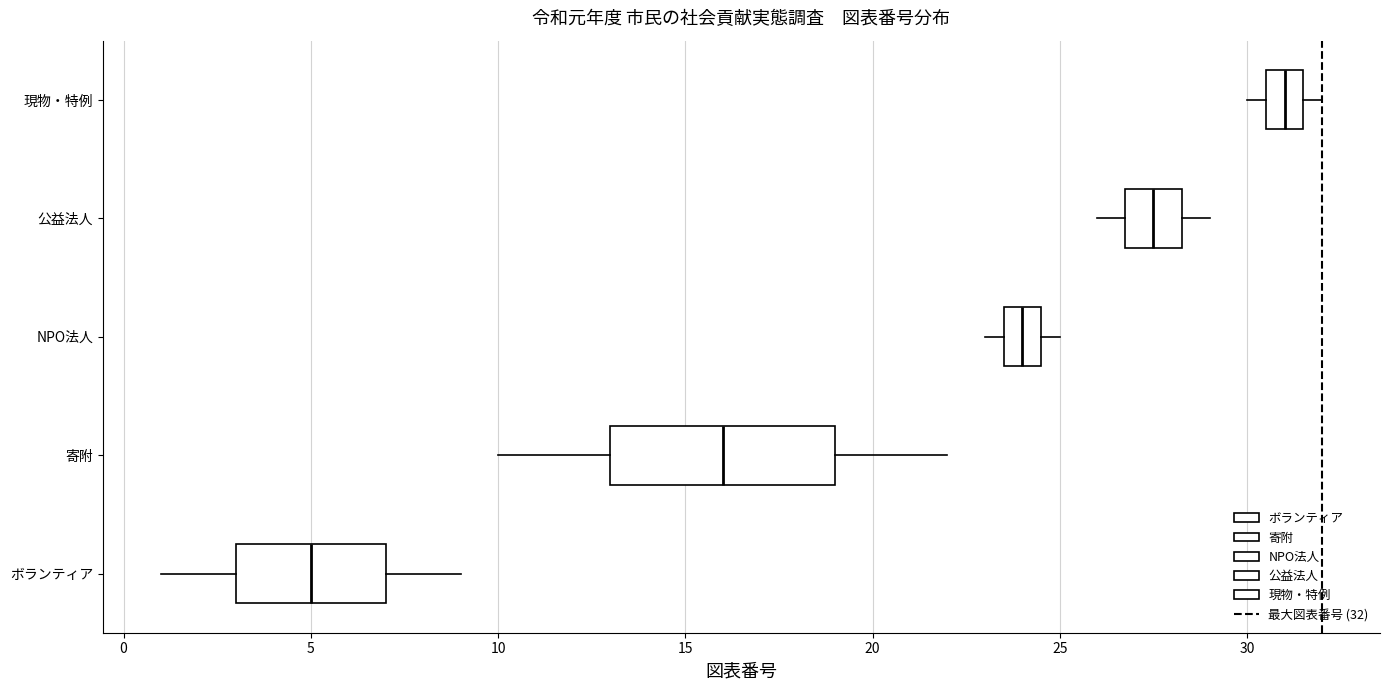

Which box has the furthest to the left median line?

ボランティア